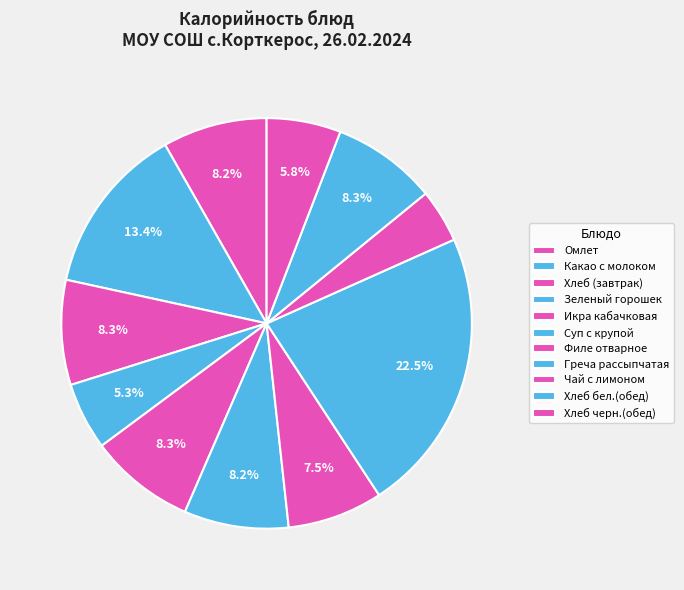

Is Филе отварное the majority of the pie?

No